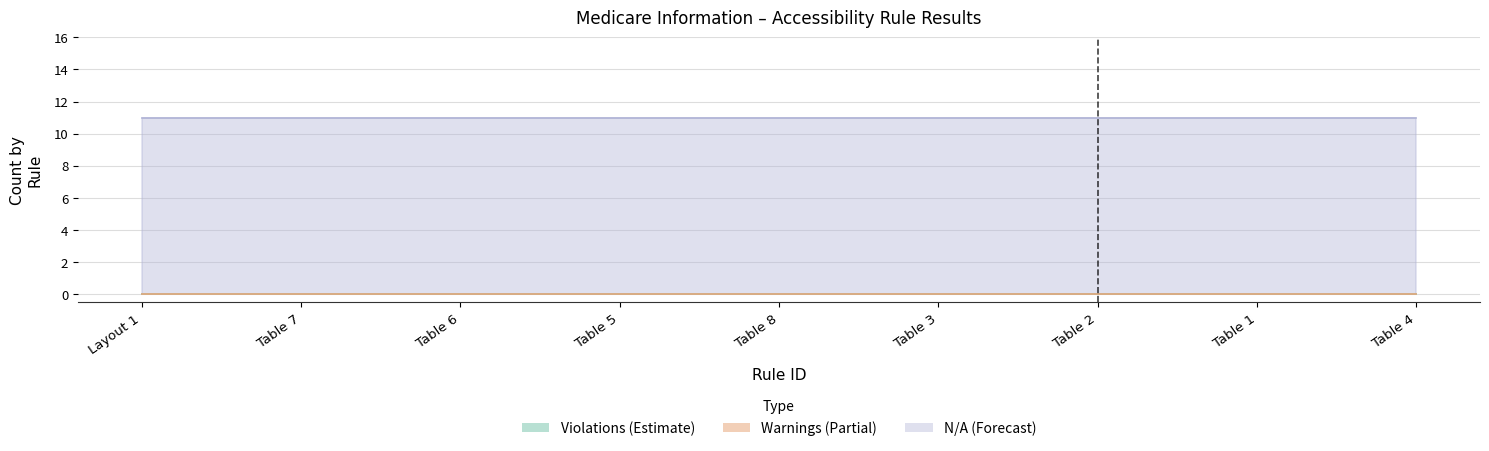

What is the maximum value shown in the chart?

11